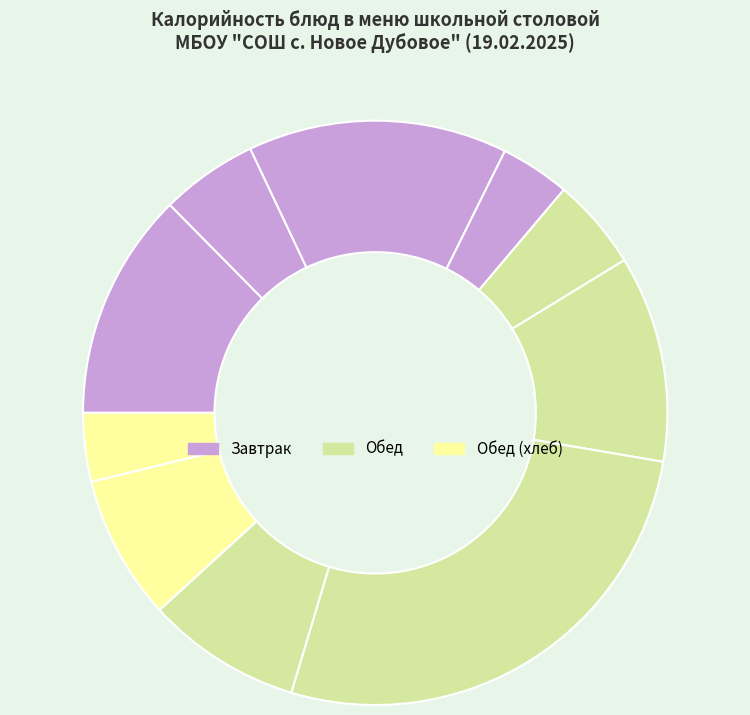

Count the number of slices in the pie.

10